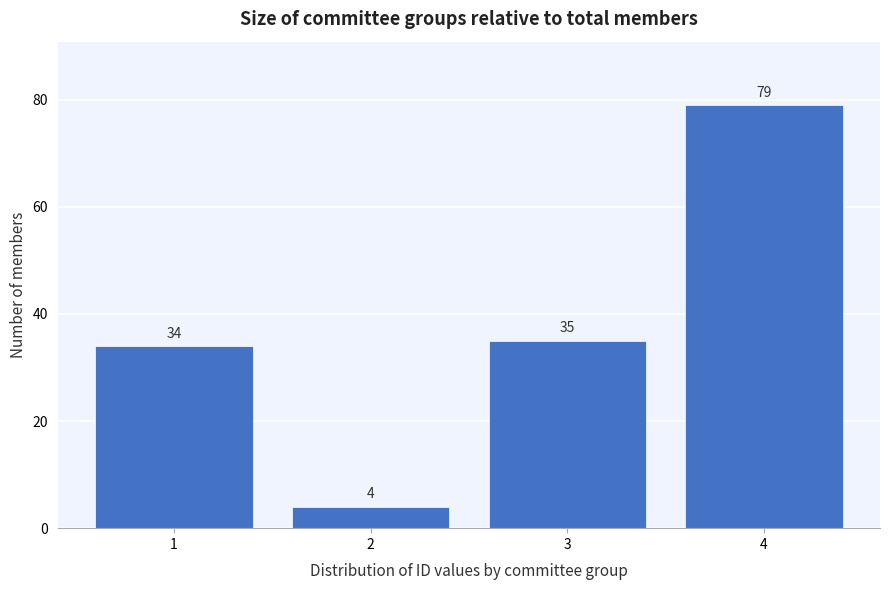

Reading left to right, list all the values displayed in this chart.

1=34	2=4	3=35	4=79